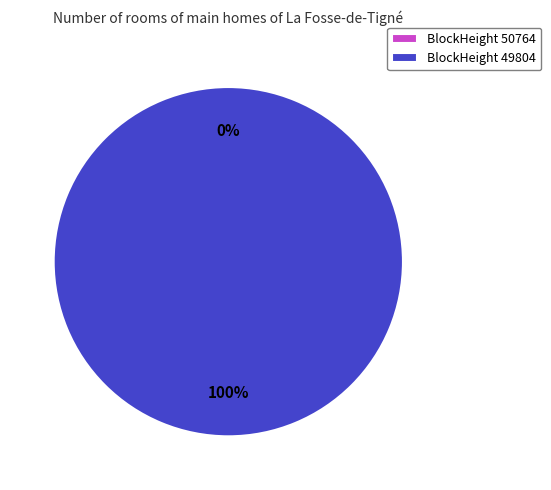

True or false: 49804 accounts for 99% of the total.

False